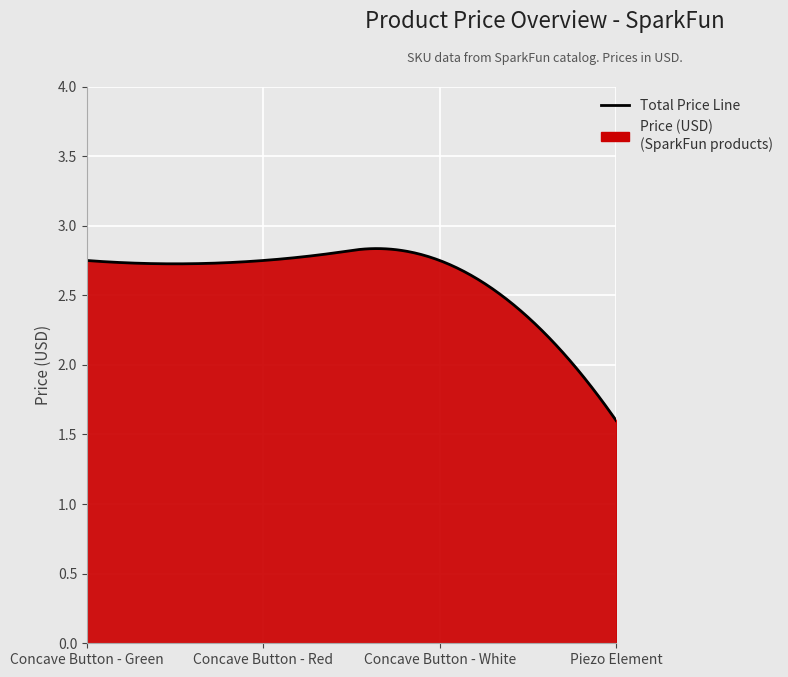

Does the chart display data point markers on the line(s)?

No